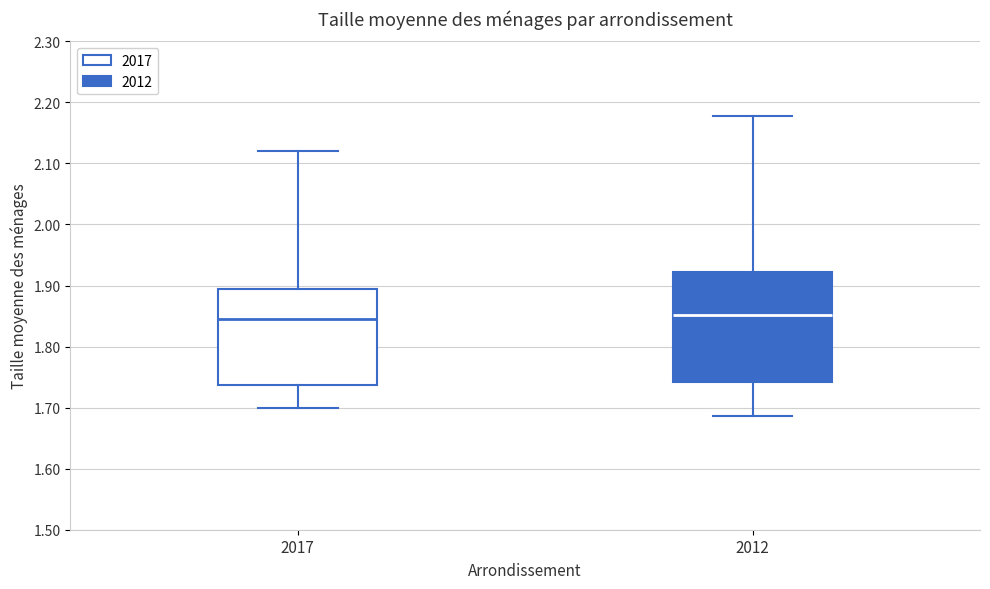

Reading left to right, read every box against the y-axis: the position of its median line, the range the box covers, and the ends of its whiskers. The values are not printed on the chart, so give them approximately, as read against the axis.

2017: median 1.85, box 1.74 to 1.90, whiskers 1.70 to 2.12
2012: median 1.85, box 1.74 to 1.92, whiskers 1.69 to 2.18